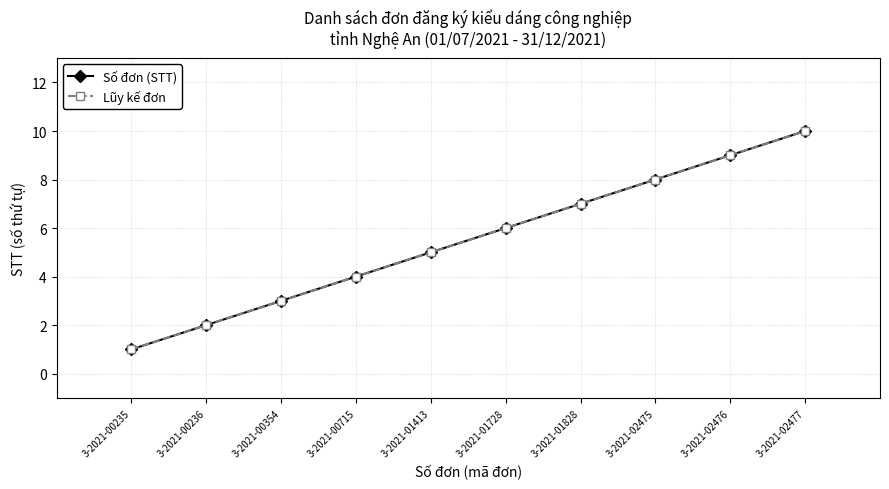

What are all the series names shown in the legend?

Số đơn (STT), Lũy kế đơn